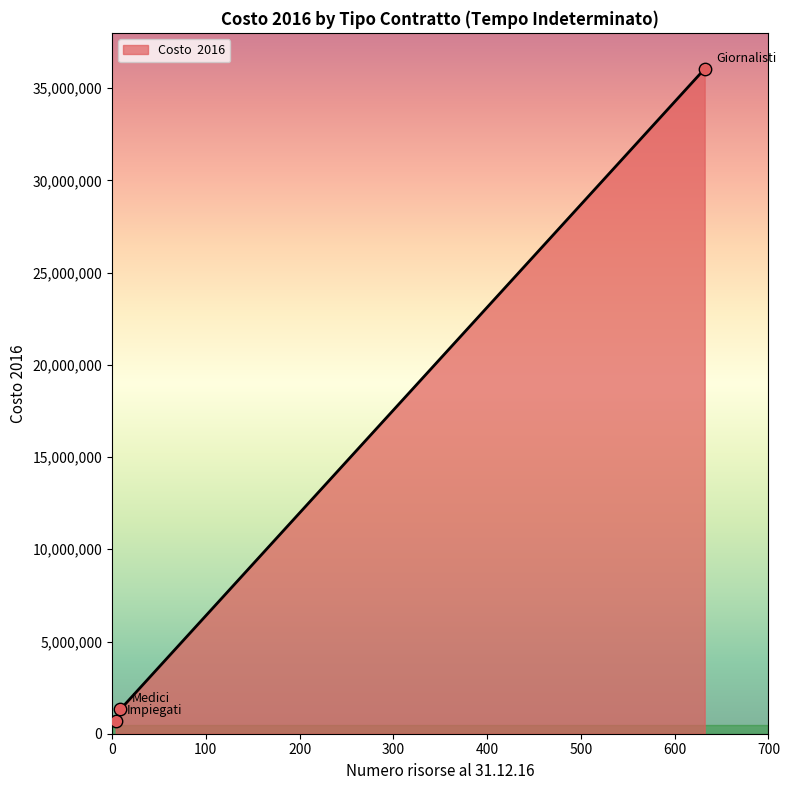

What is the average value?

12695698.8